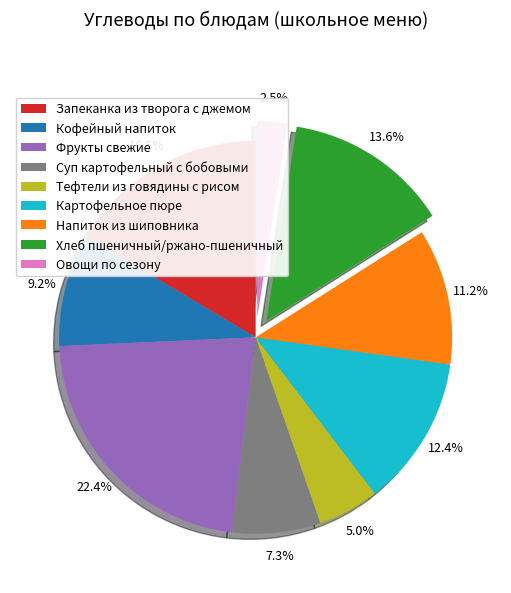

Between Картофельное пюре and Хлеб пшеничный/ржано-пшеничный, which is larger?

Хлеб пшеничный/ржано-пшеничный